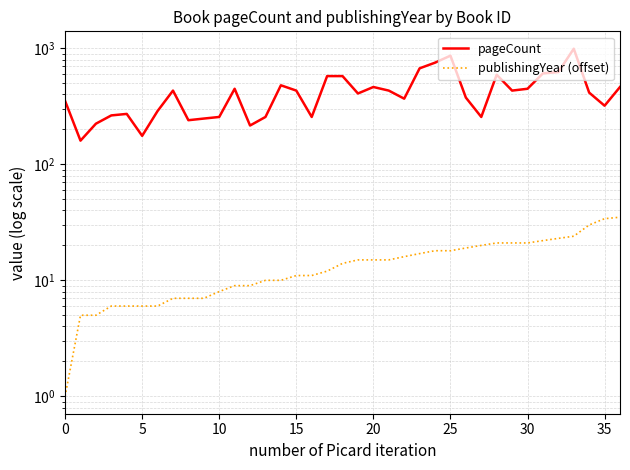

What is the sum of all pageCount values?

15639